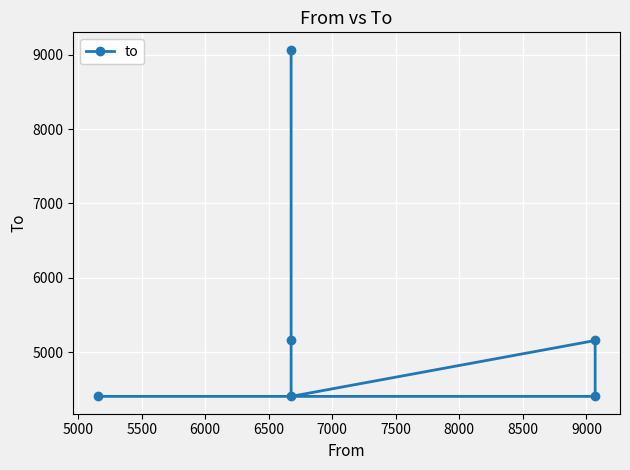

How many lines are shown in the chart?

1